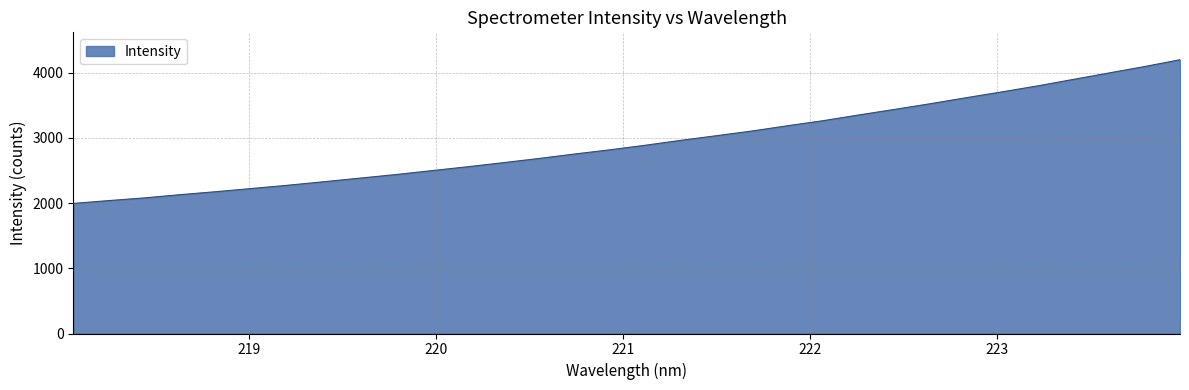

What is the maximum value shown in the chart?

4198.8